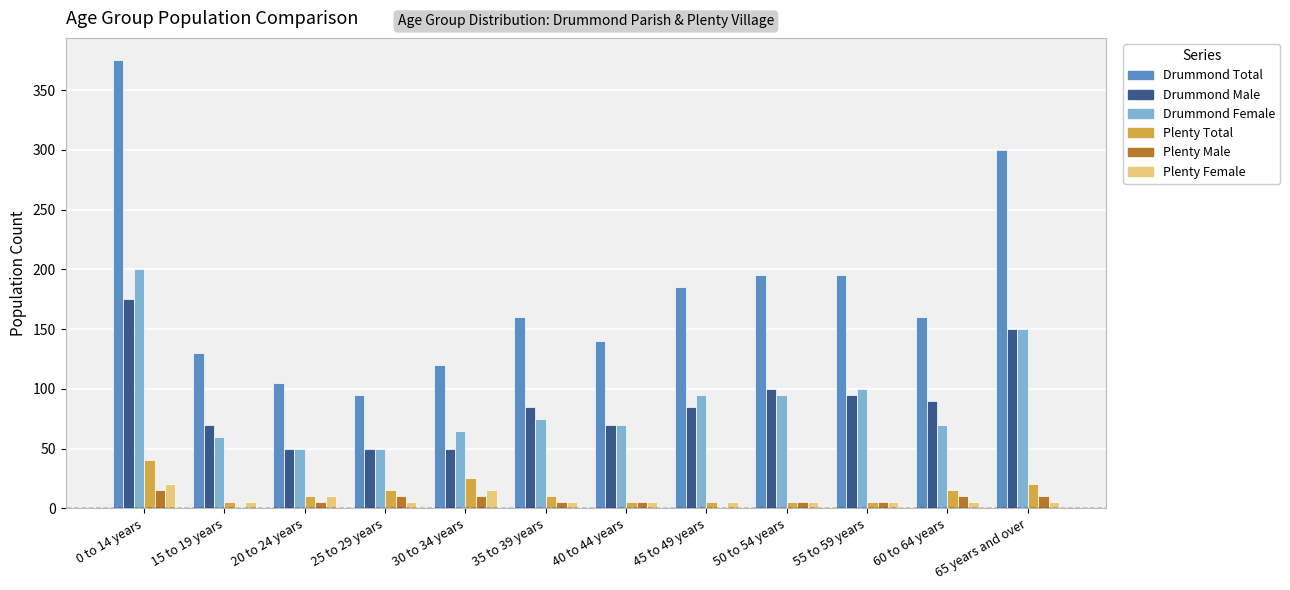

Which series has the largest total across all categories?

Drummond Total